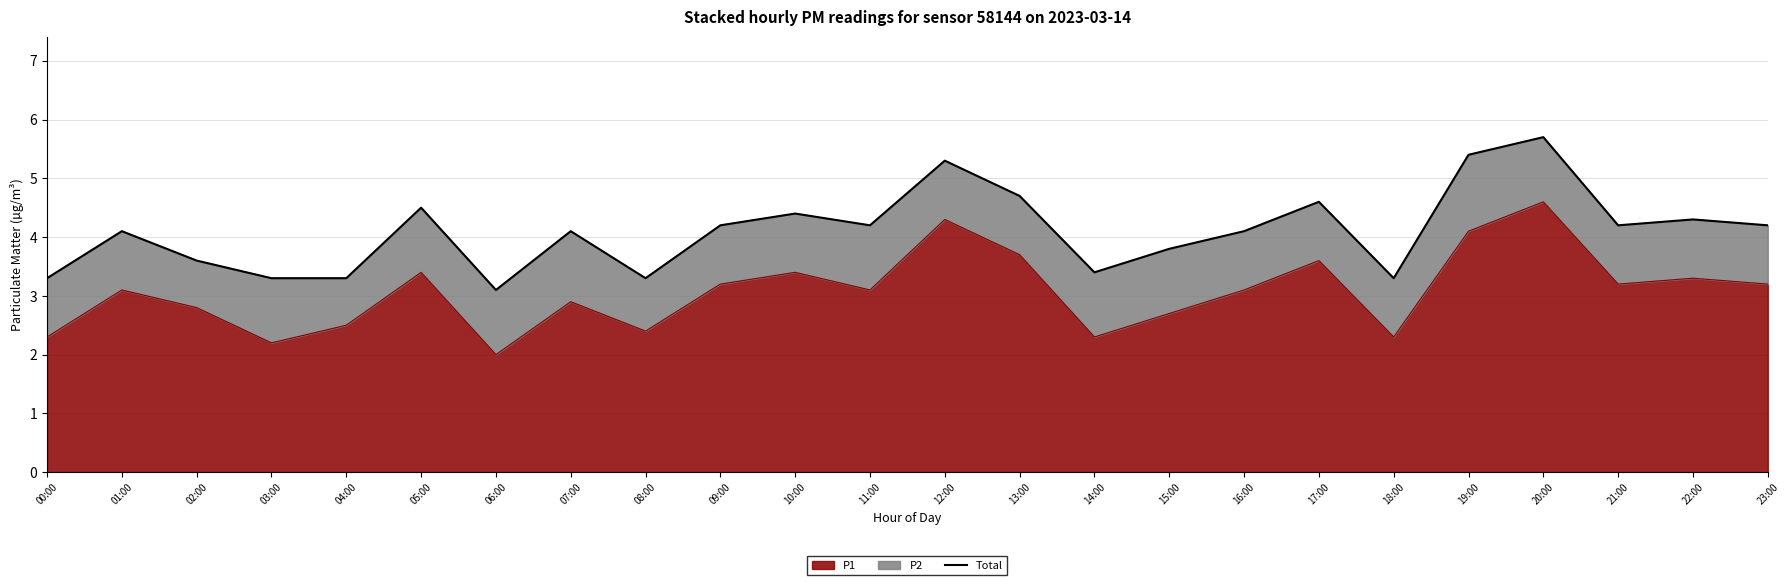

Which label corresponds to the smallest value in the chart?

06:00